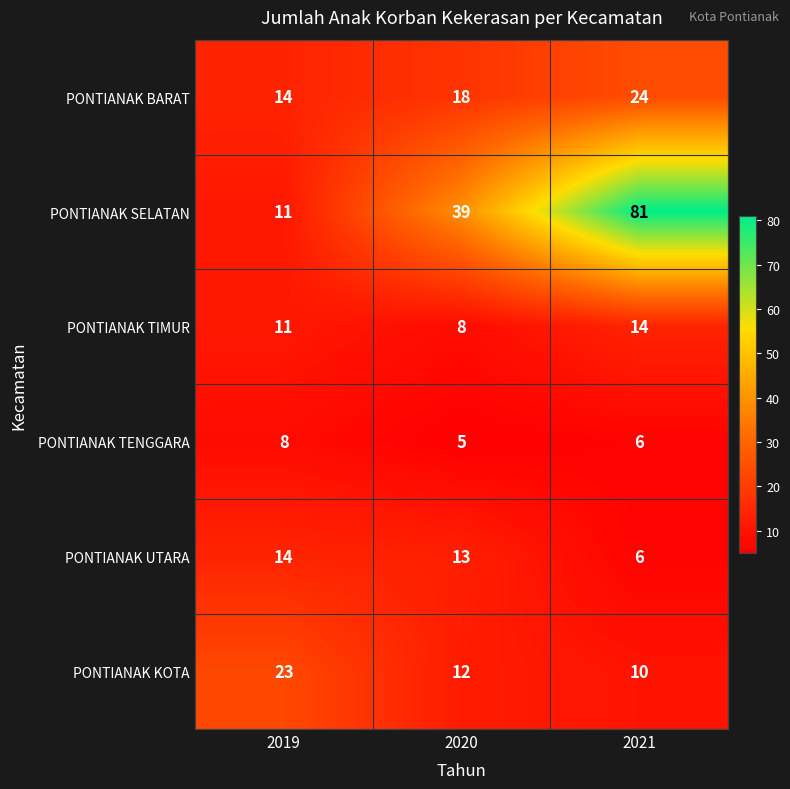

Rank the series at 2020 from lowest to highest value.

PONTIANAK TENGGARA, PONTIANAK TIMUR, PONTIANAK KOTA, PONTIANAK UTARA, PONTIANAK BARAT, PONTIANAK SELATAN